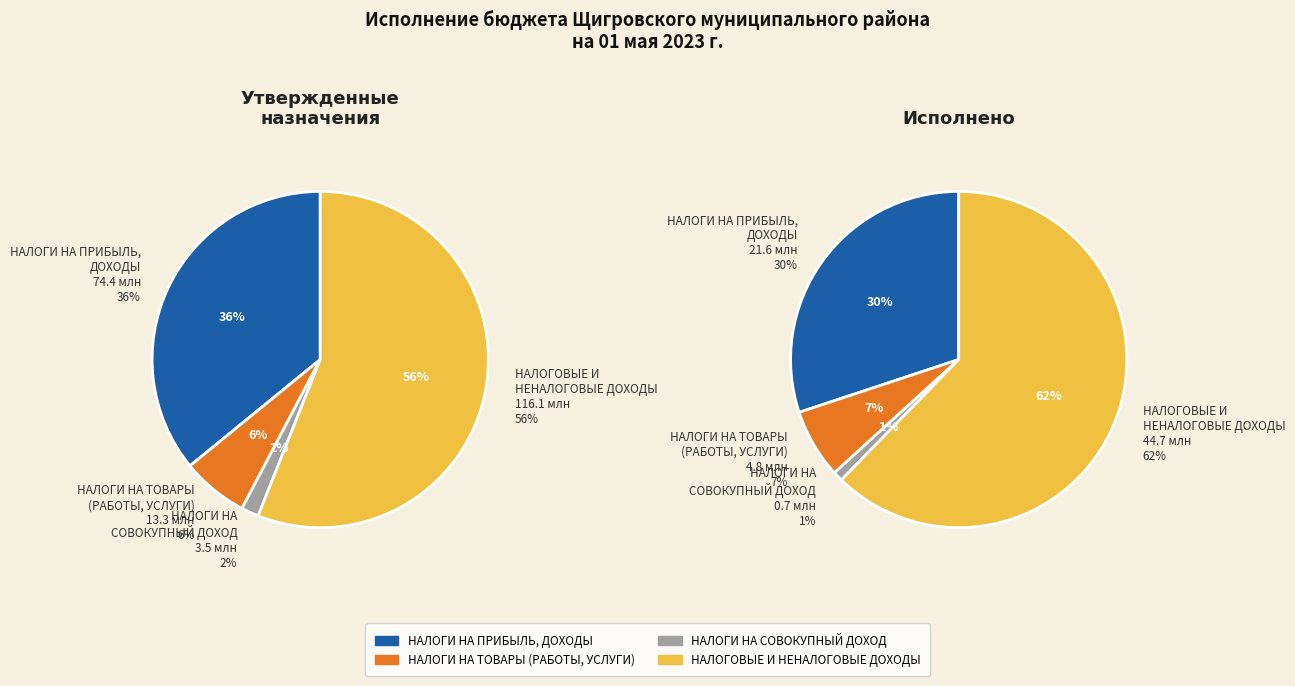

Is the sum of НАЛОГОВЫЕ И
НЕНАЛОГОВЫЕ ДОХОДЫ and НАЛОГИ НА ТОВАРЫ
(РАБОТЫ, УСЛУГИ) greater than half?

Yes